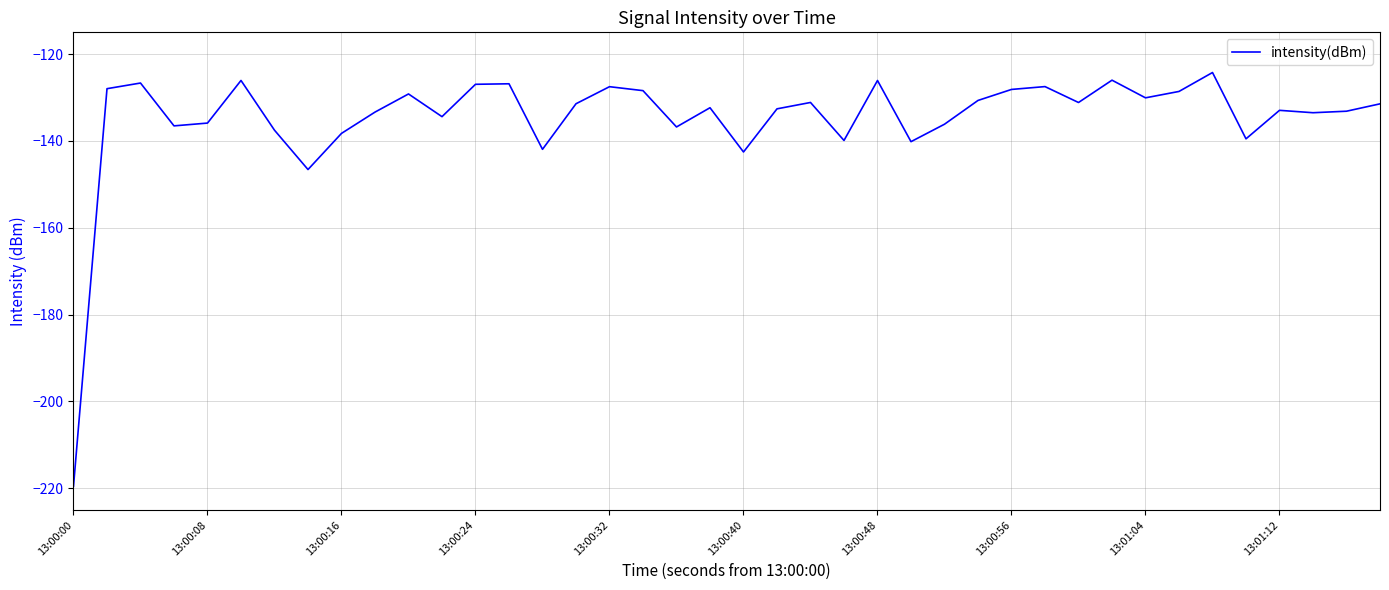

What is the difference between the maximum and minimum values?

95.3